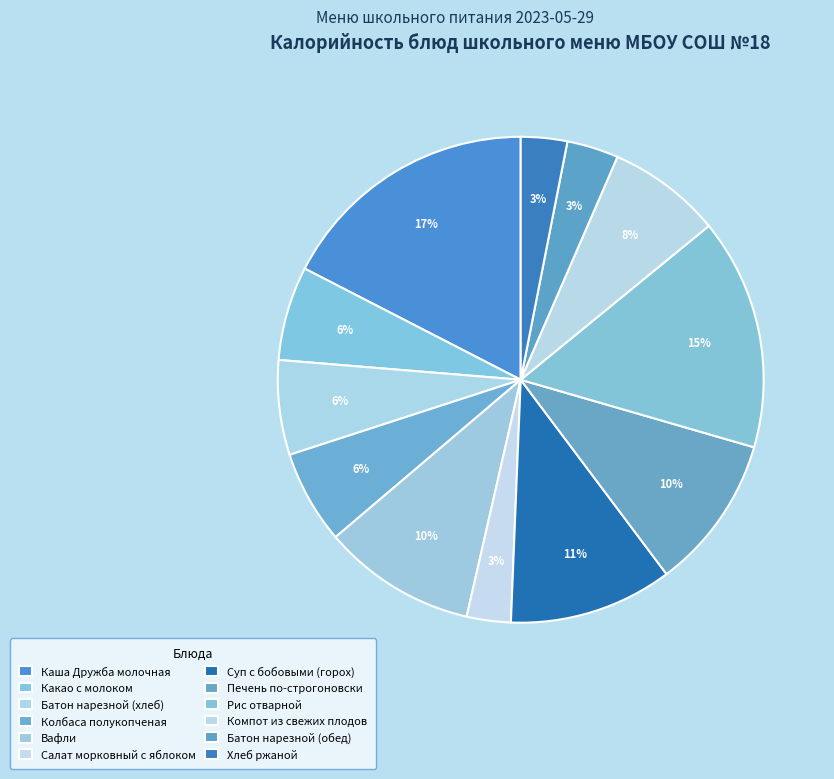

Count the number of slices in the pie.

12